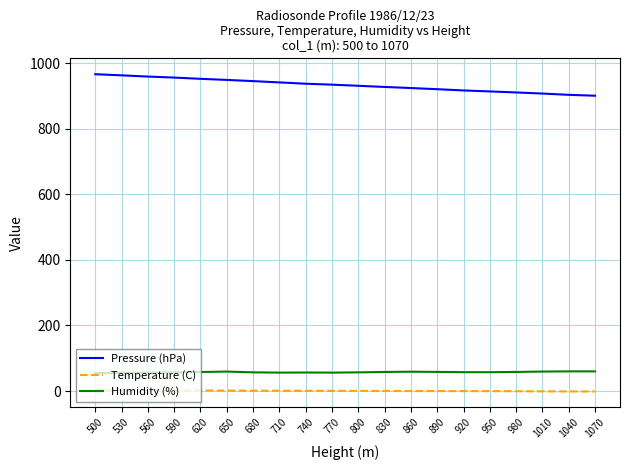

What is the difference between the second highest and minimum values in the Temperature (C) series?

3.7